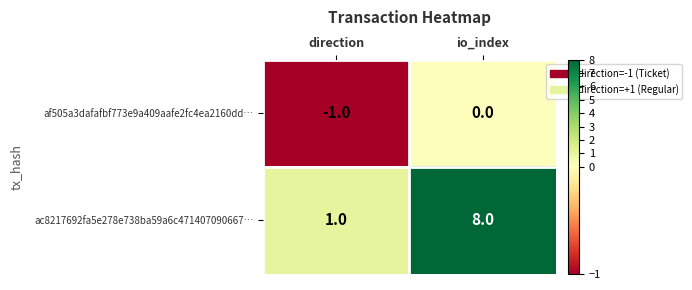

What value does the ac8217692fa5e278e738ba59a6c471407090667… series have at io_index?

8